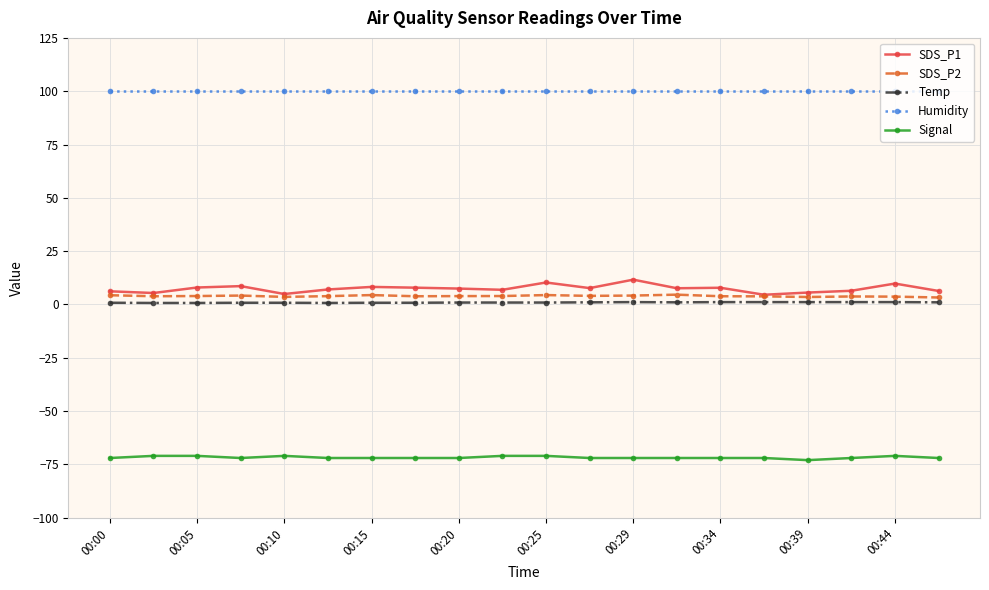

True or false: SDS_P2 and Temp intersect in this chart.

False